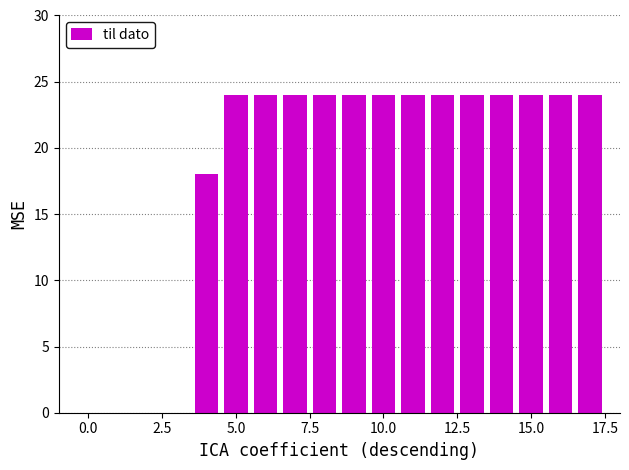

Are the bars horizontal?

No